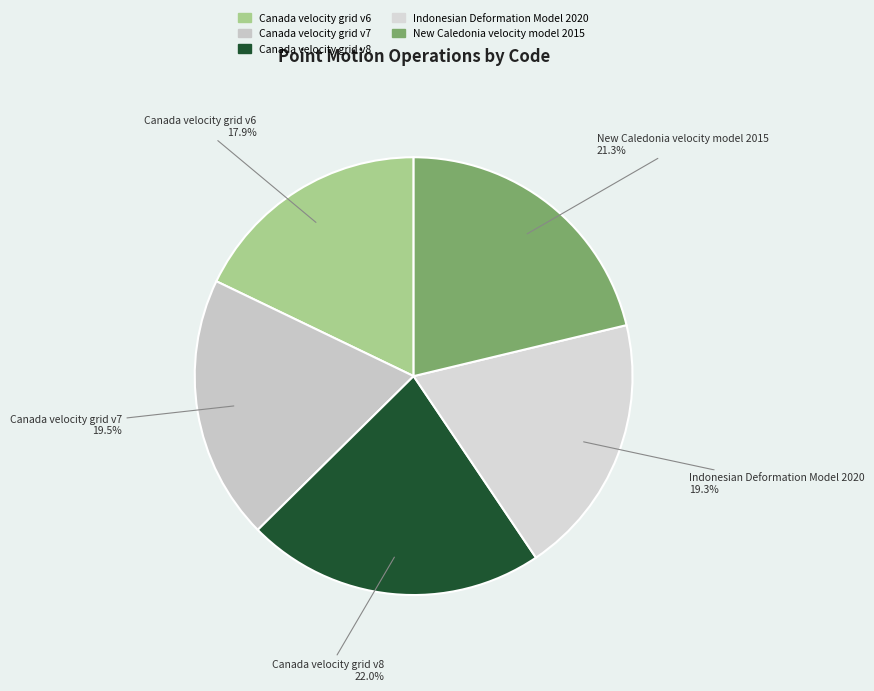

Does any single category account for the majority?

No